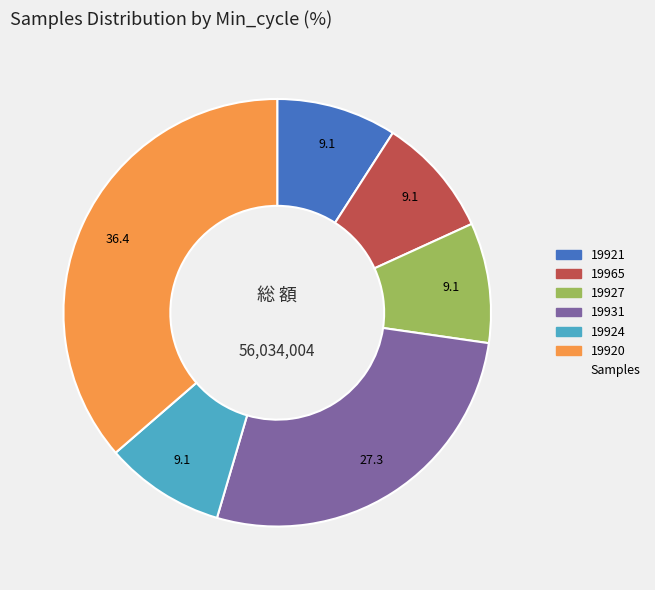

Does any single category account for the majority?

No